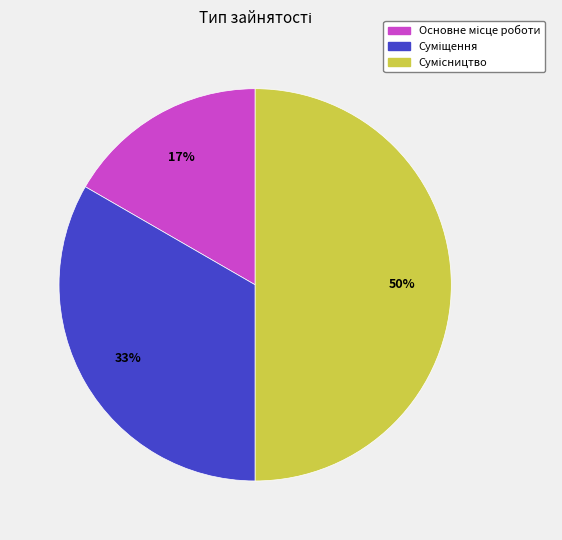

How many segments does this pie chart have?

3